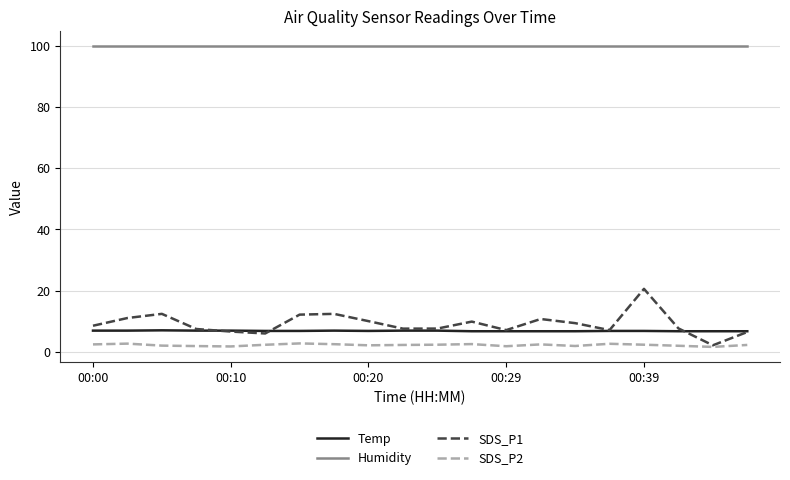

What is the highest value of the Temp series?

7.0